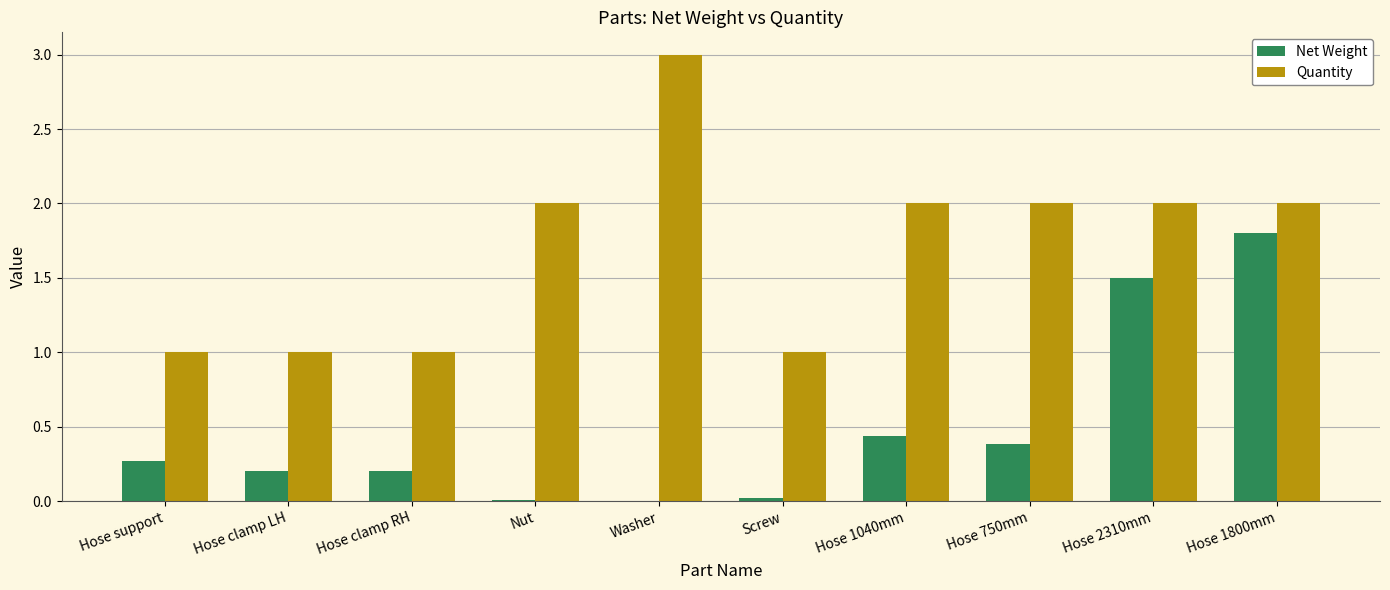

Which series changed the most between Hose support and Screw?

Net Weight